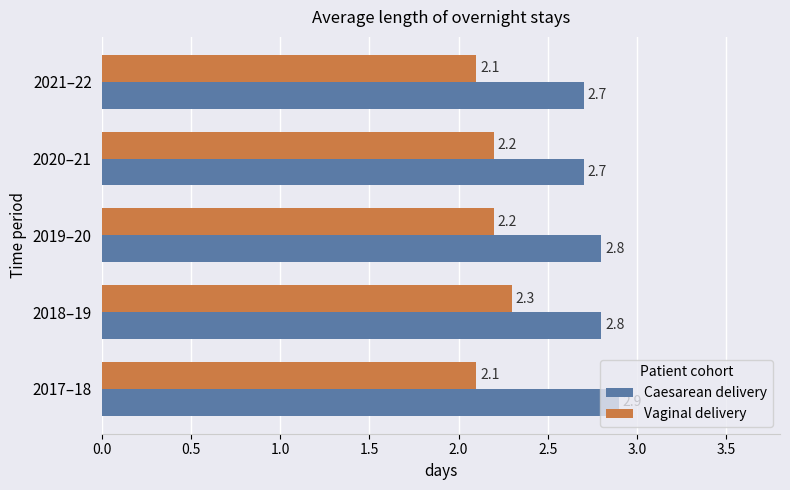

Count the Caesarean delivery values in the range 2 to 3.

5